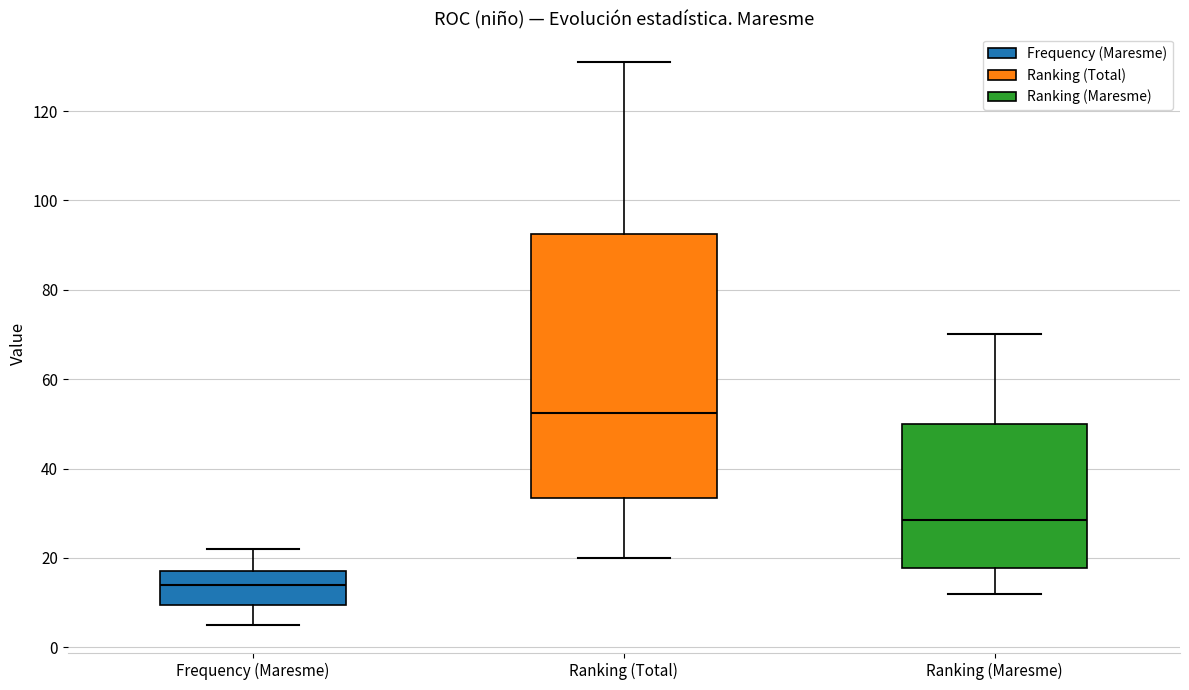

Where is the lower edge of the box for Ranking (Total) on the y-axis? The values are not printed on the chart, so give them approximately, as read against the axis.

34